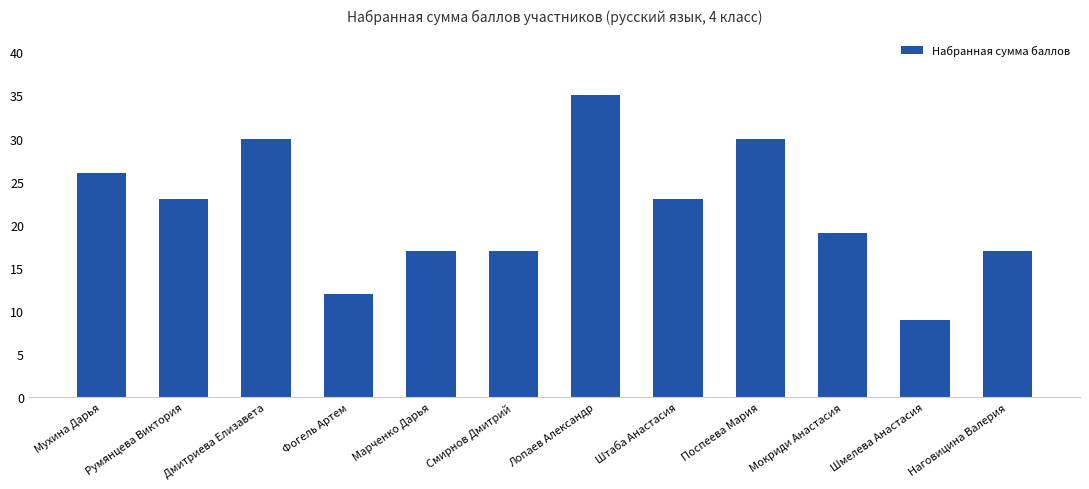

How many series are shown in this chart?

1